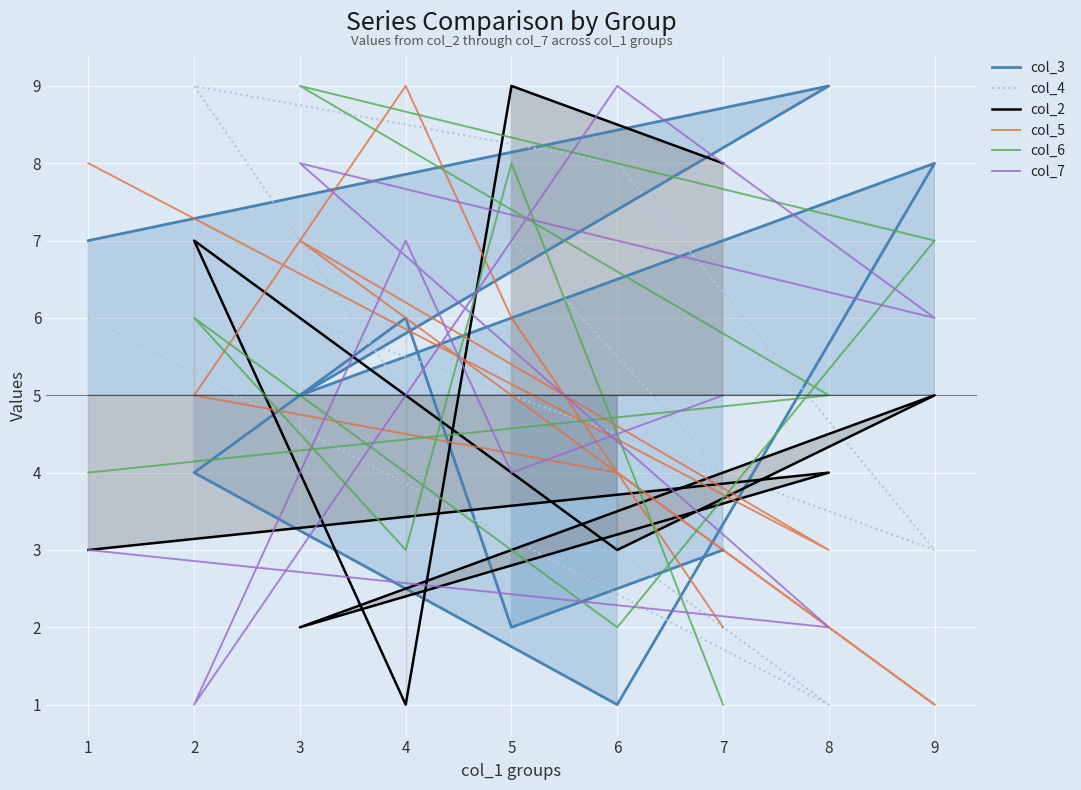

The value of col_5 at 8 is 1. True or false?

False